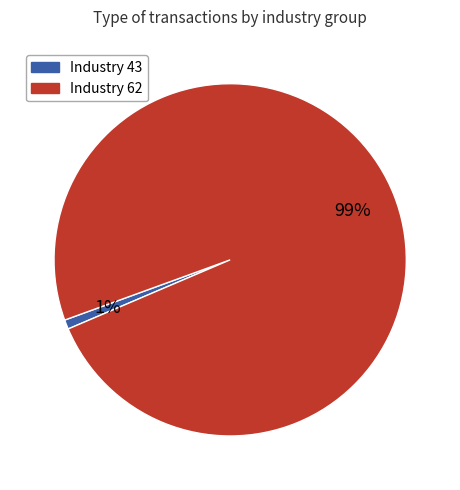

To the nearest percent, what is the average slice percentage?

50%